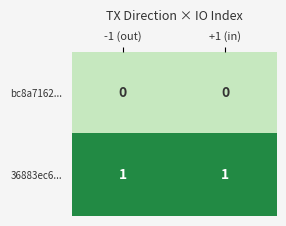

Rank the series at -1 (out) from highest to lowest value.

36883ec6..., bc8a7162...